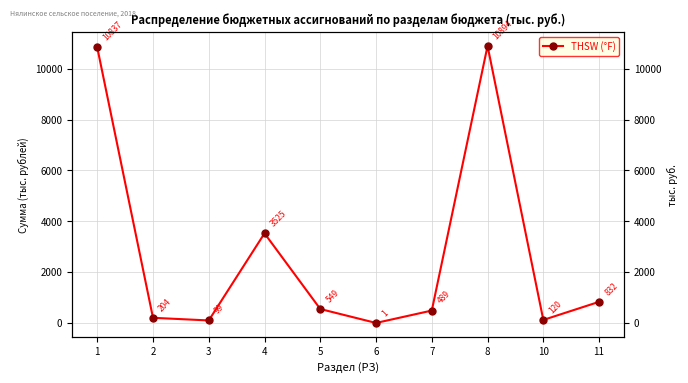

How many points are higher than both their immediate neighbors (excluding endpoints)?

2